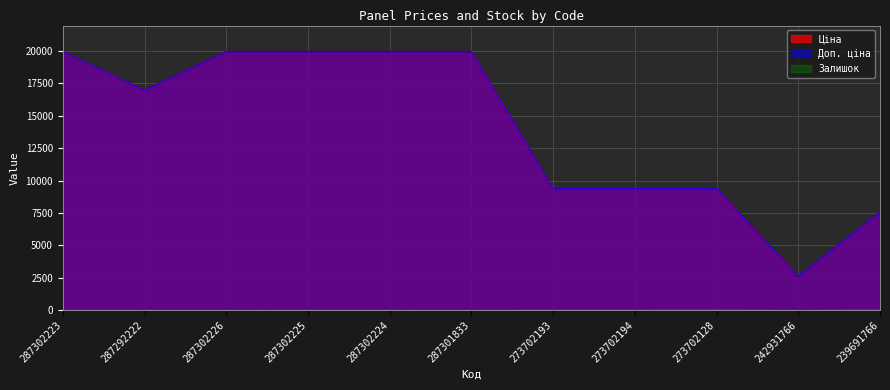

True or false: Залишок and Доп. ціна intersect in this chart.

False